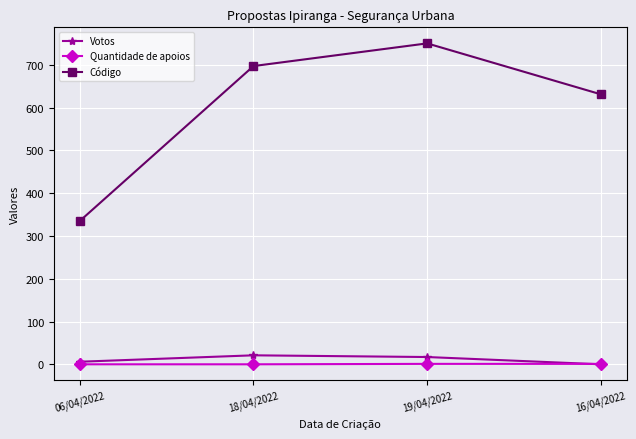

True or false: Votos has more than 1 points higher than both neighbors.

False